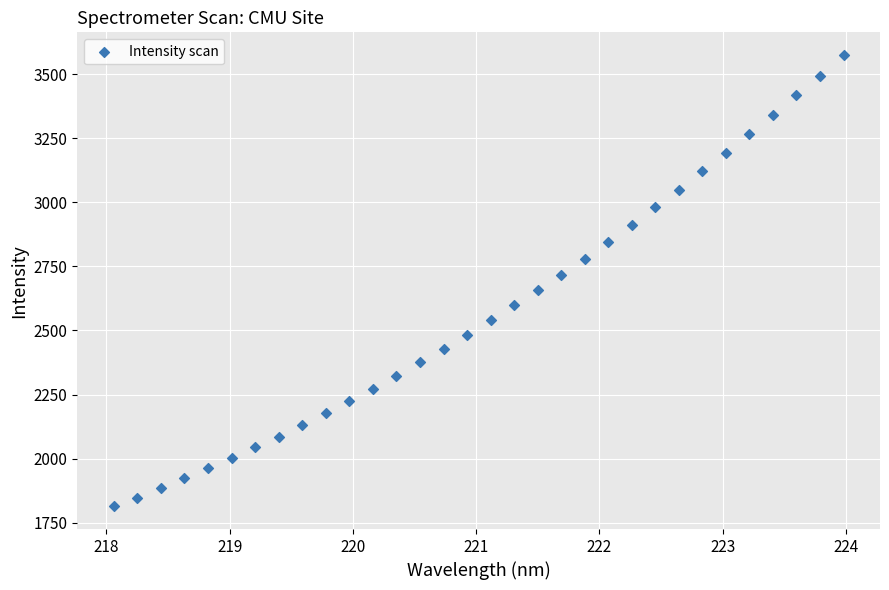

What is the range of Y values (max minus min)?

1761.5